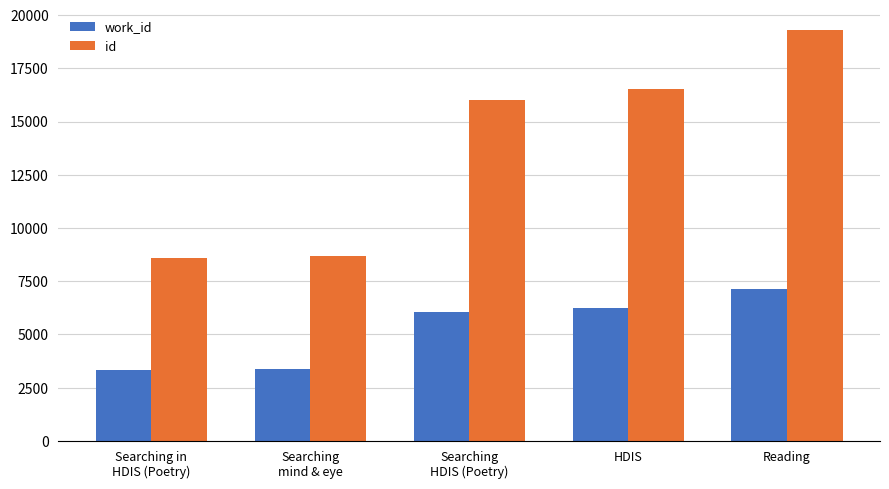

How many distinct data groups are displayed?

2